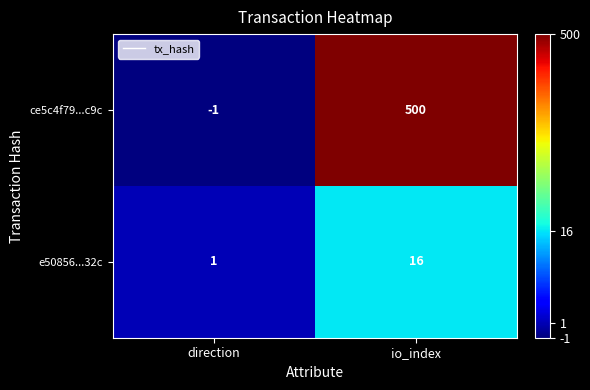

Is it true that e50856...32c equals 1 at direction?

True